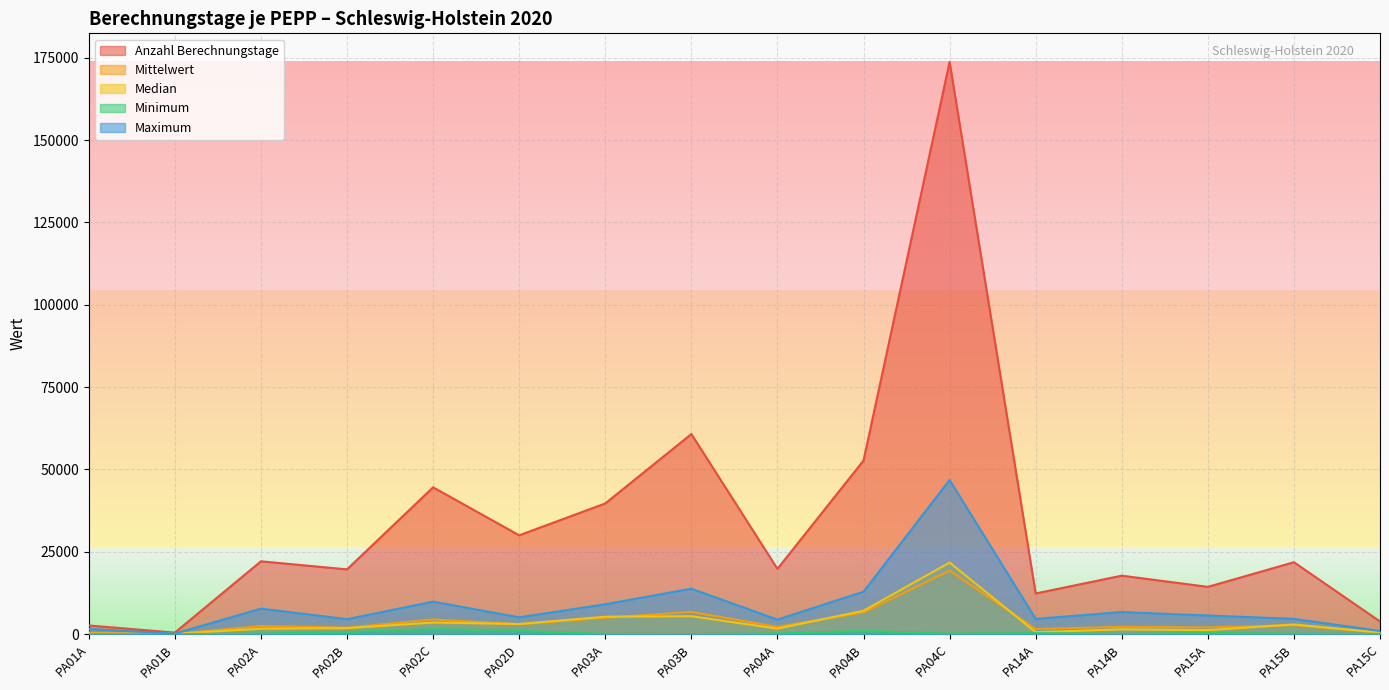

How many values in the Median series are below 1804?

8